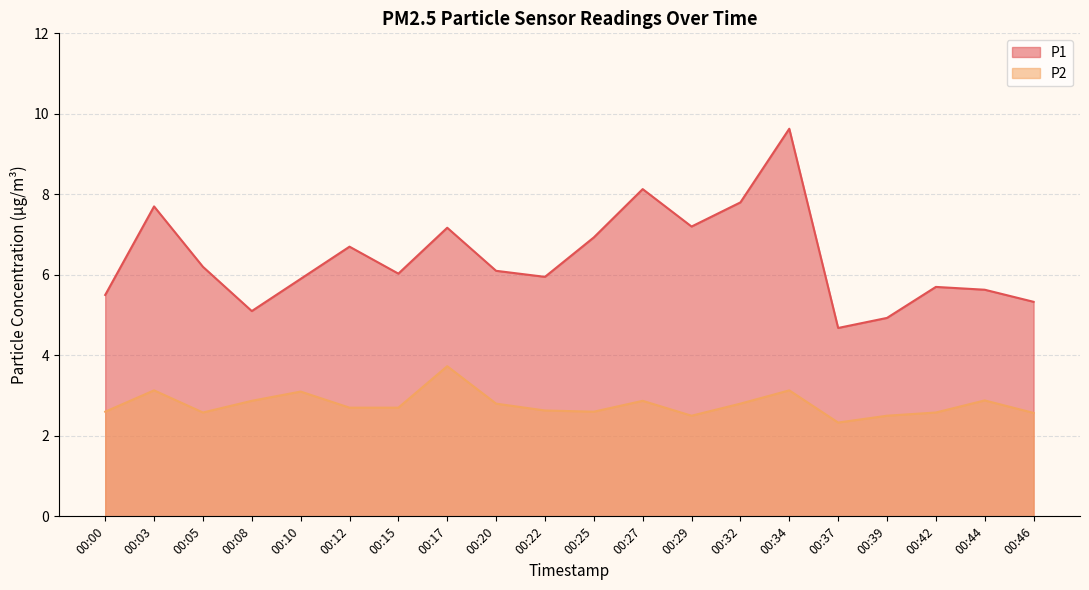

True or false: P2 and P1 intersect in this chart.

False